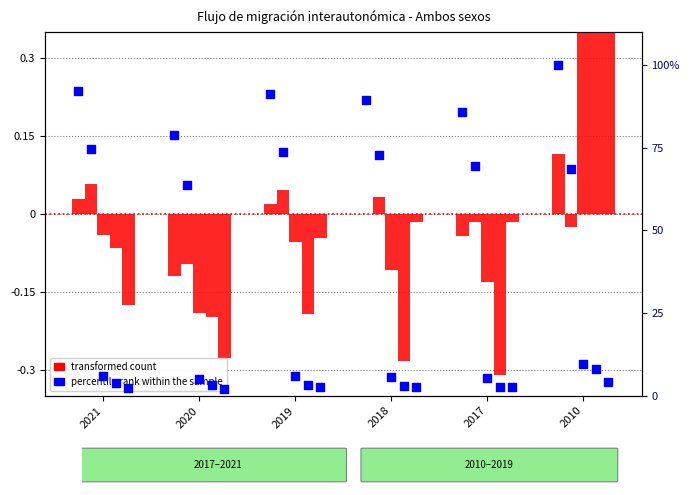

Approximately how many times larger is the value at 2019 compared to 2020?

1.2